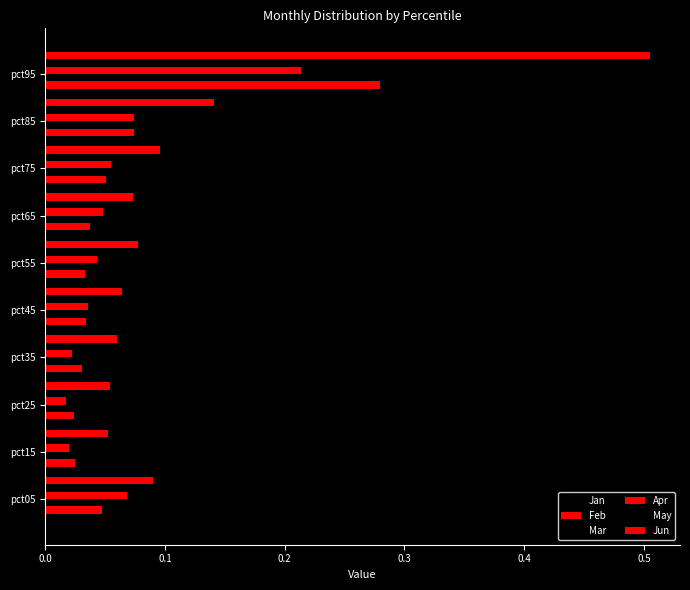

Which series has the largest total across all categories?

Jun